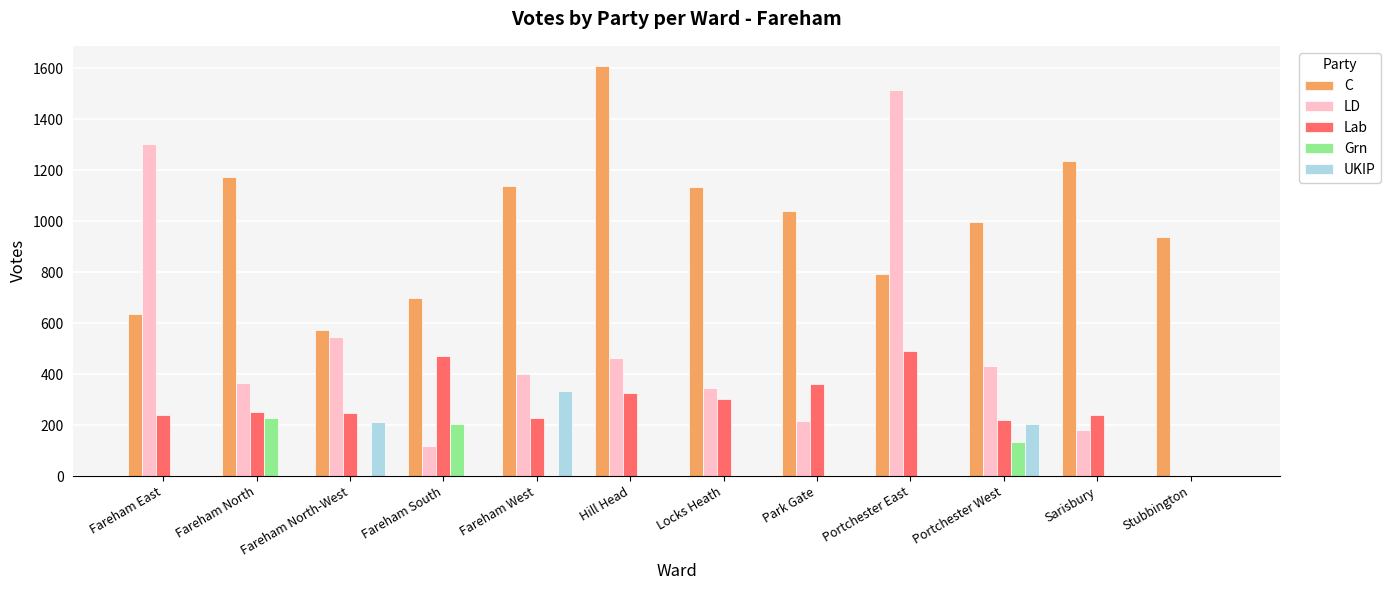

How many groups of bars are there?

12